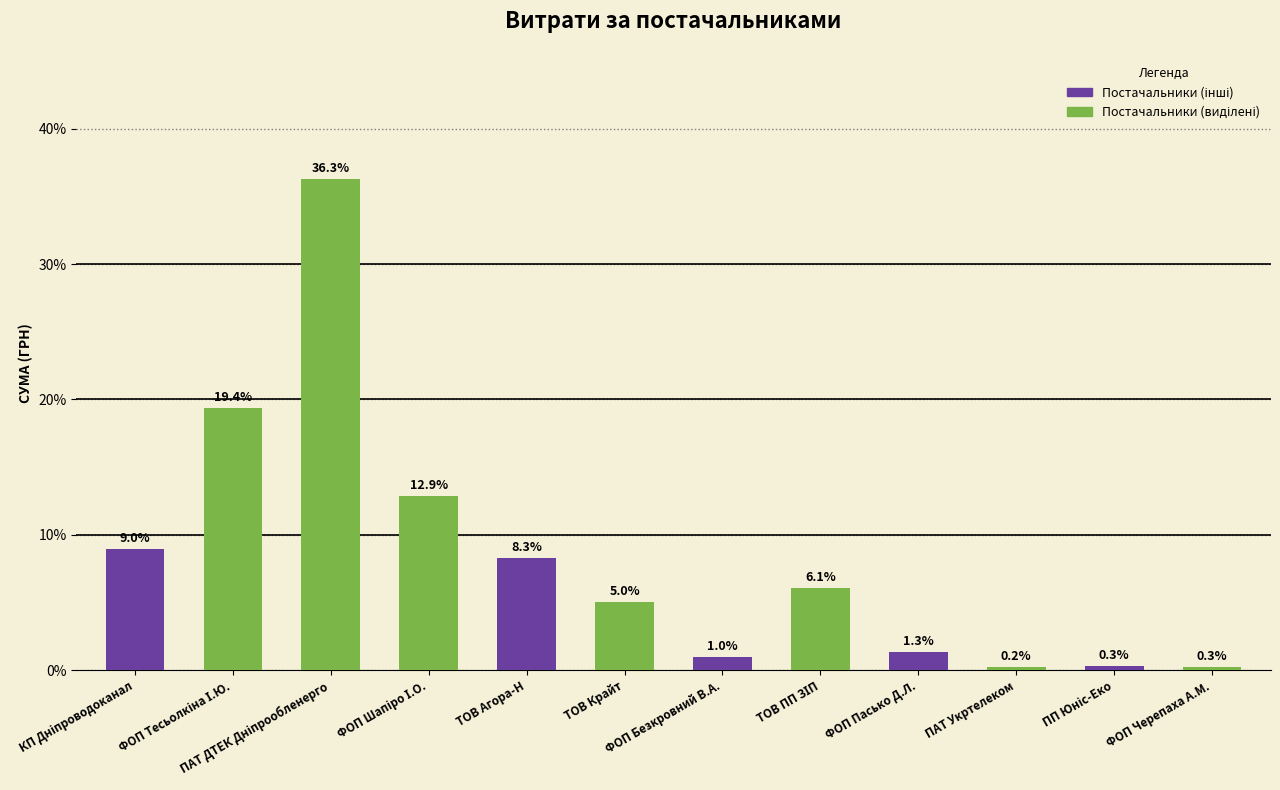

How many bars are there in total?

12